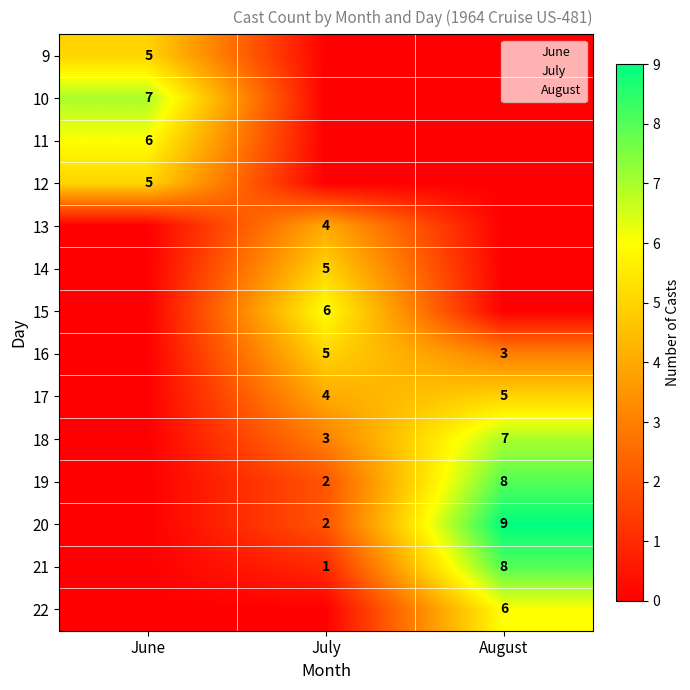

Count the number of categories in the chart.

14